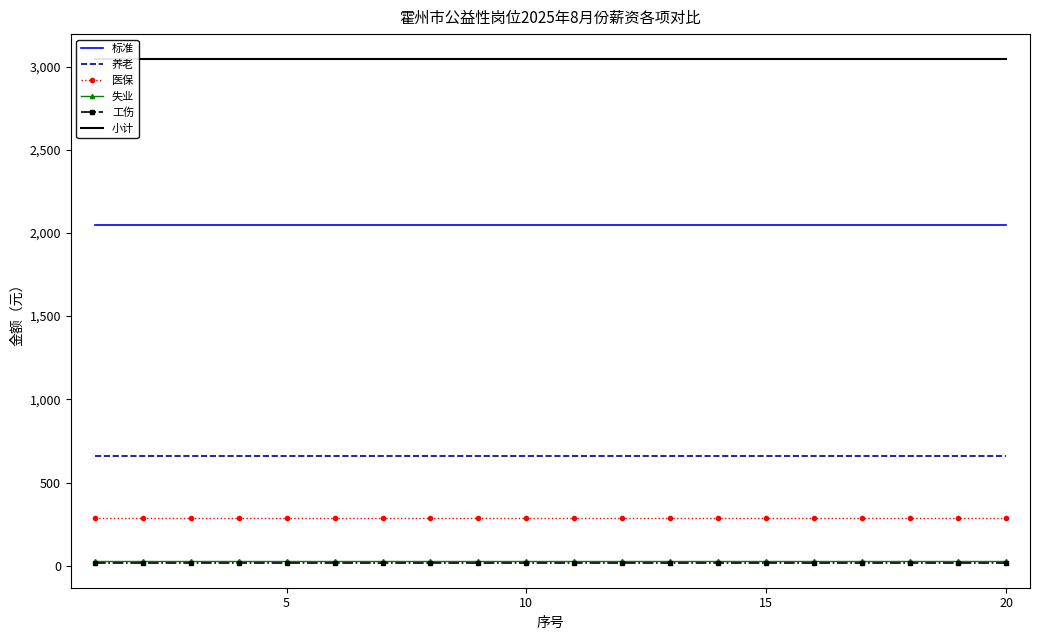

True or false: 工伤 and 标准 intersect in this chart.

False